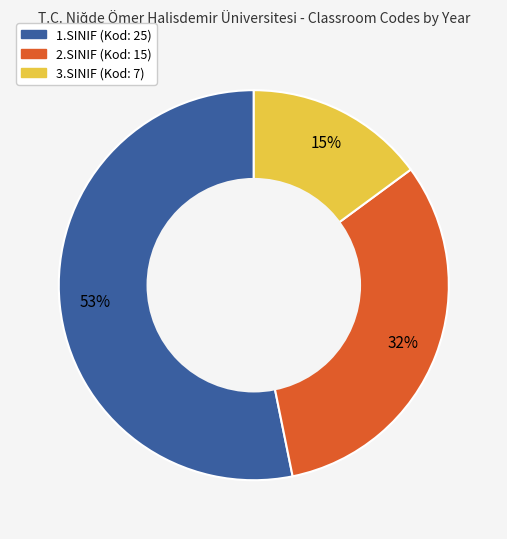

What is the ratio of the value at 2.SINIF to the value at 3.SINIF?

2.1